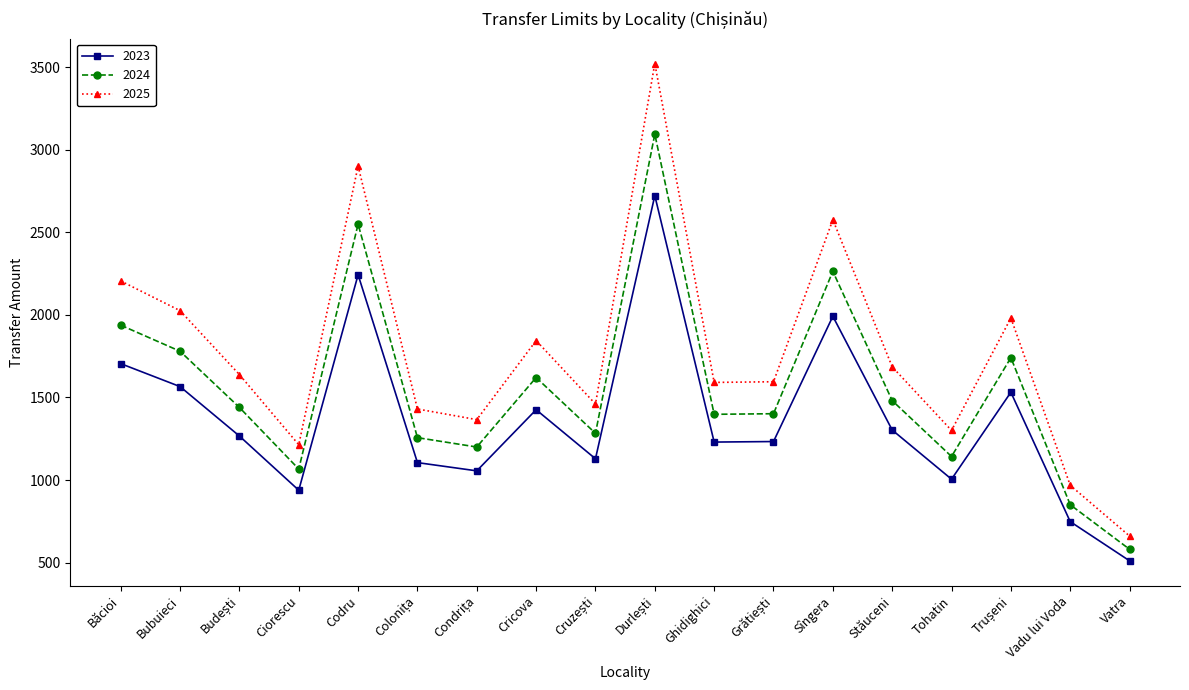

Which category has the lowest value in the 2023 series?

Vatra